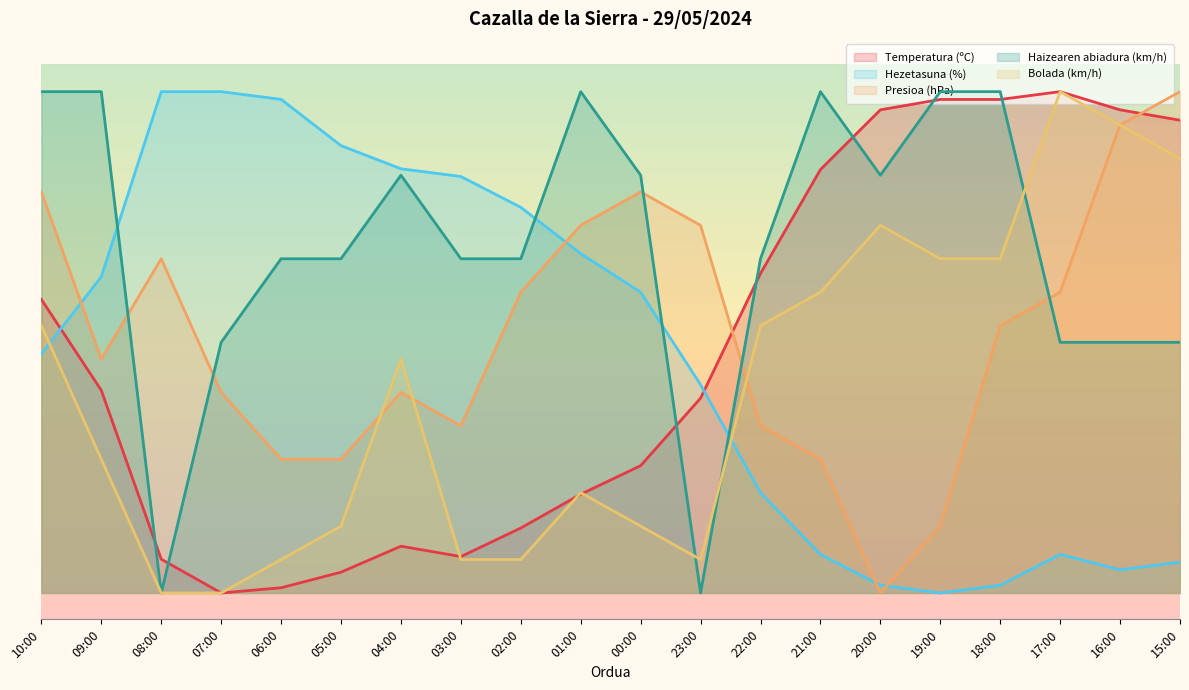

What is the difference between the second highest and second lowest values in the Presioa (hPa) series?

76.0